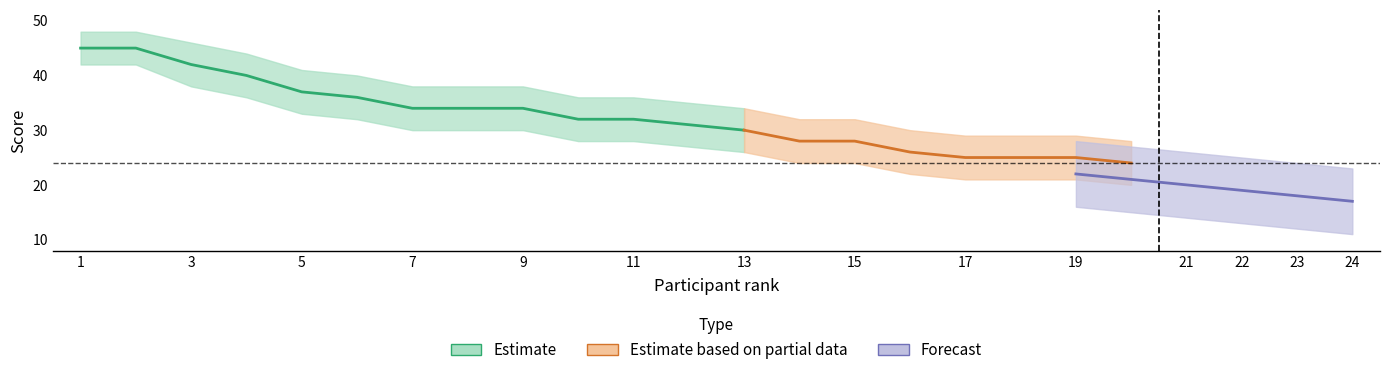

The value of призер at 10 is 12. True or false?

False